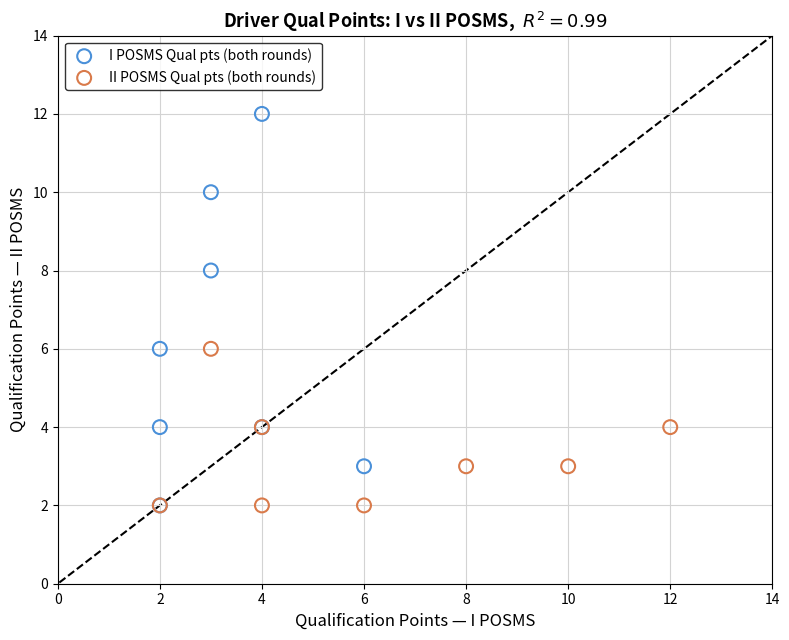

Which series has the widest spread of Y values?

I POSMS Qual pts (both rounds)